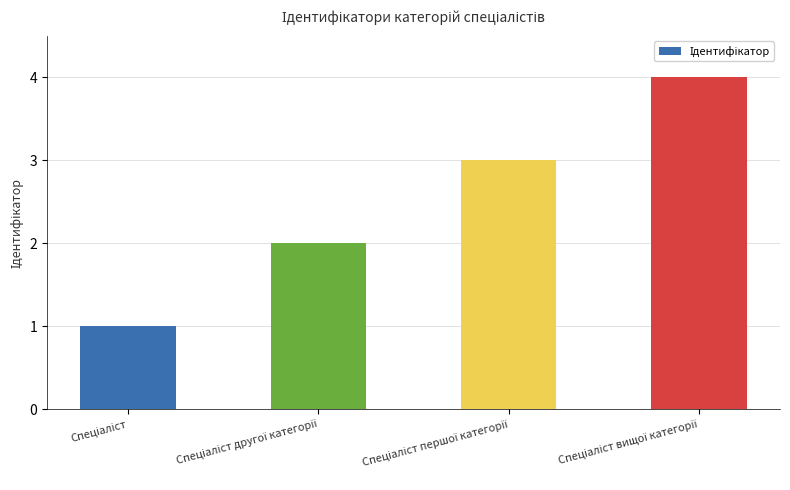

What is the sum of all values?

10